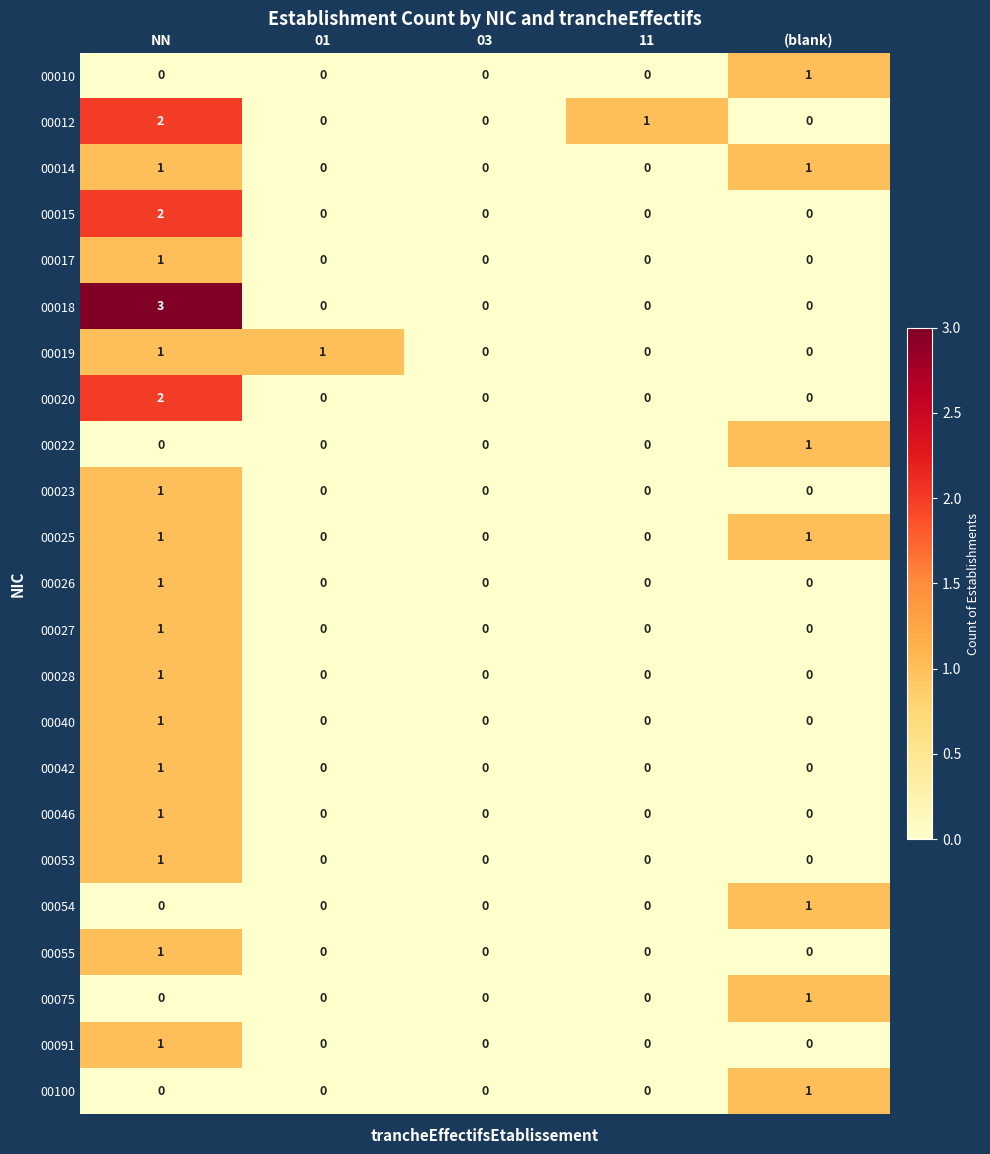

How many distinct data groups are displayed?

23